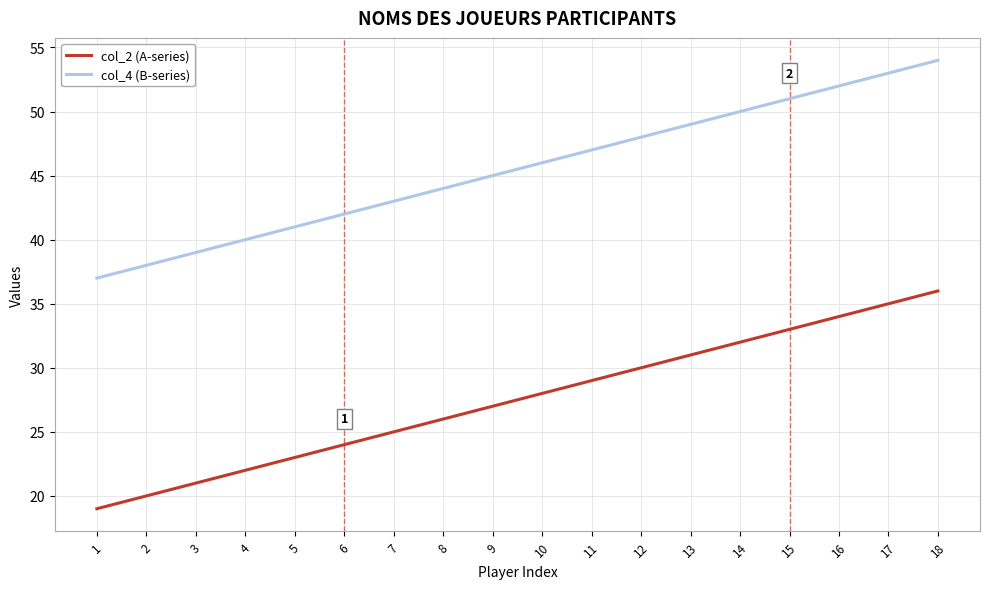

At which category does the chart reach its peak across all series?

18